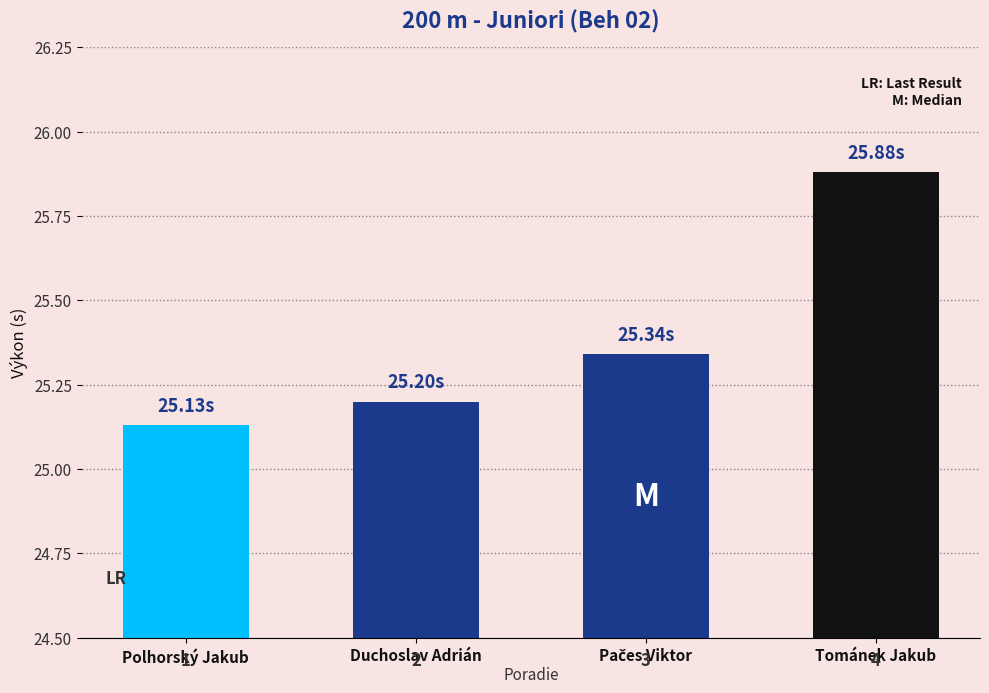

Between Duchoslav Adrián and Tománek Jakub, which is larger?

Tománek Jakub